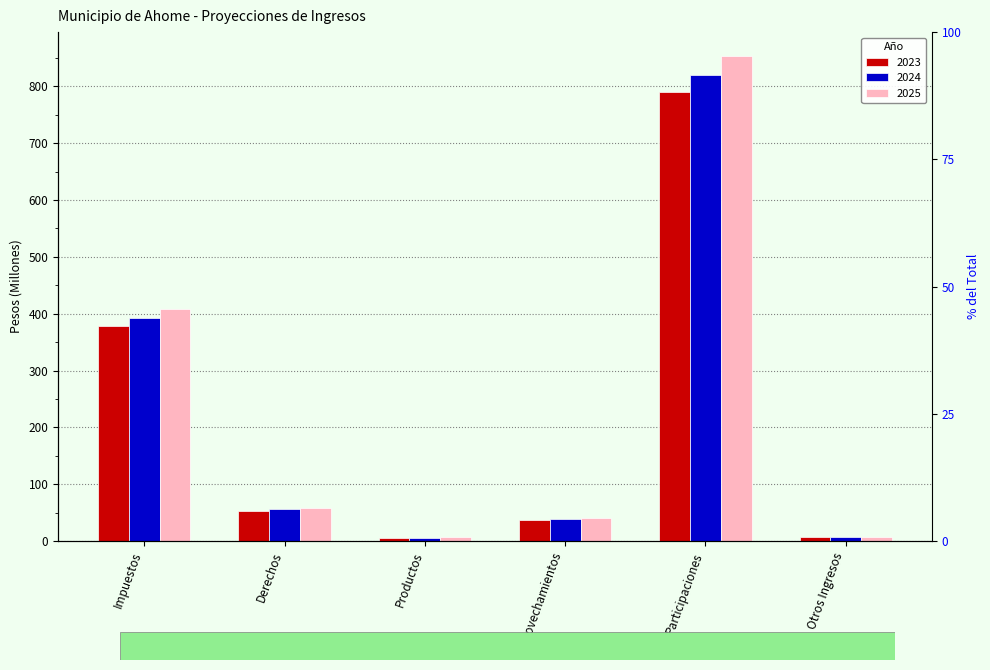

What is the label of the 5th bar from the left?

Participaciones